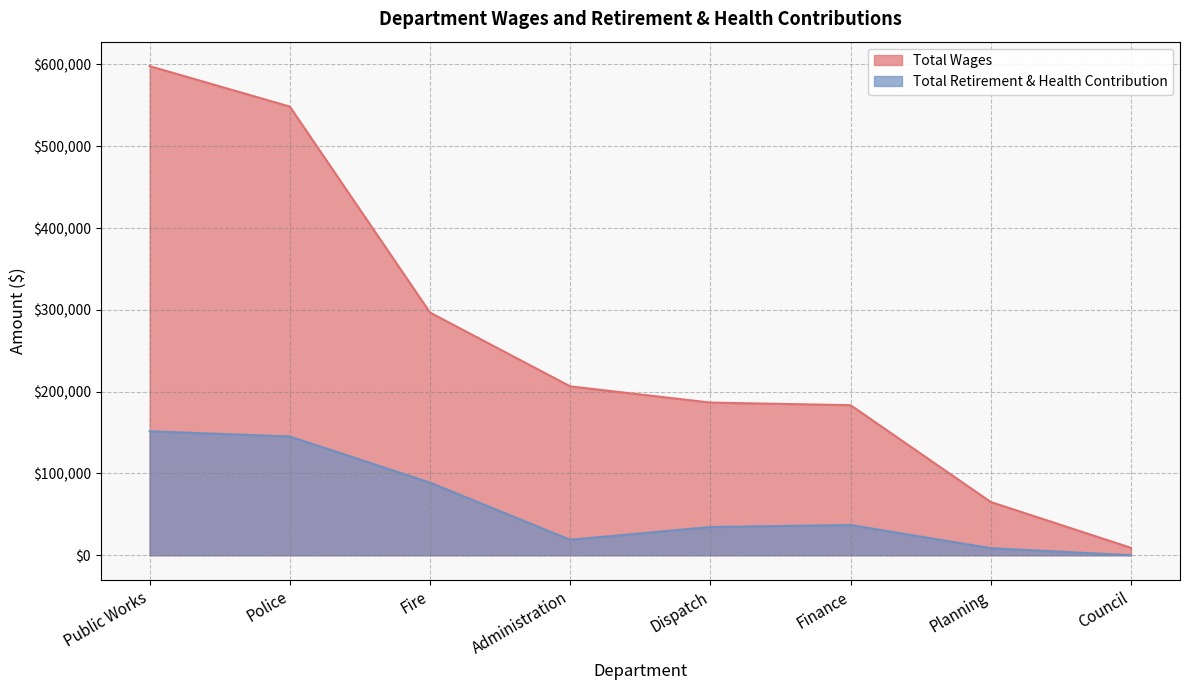

Rank the series by their average value, from highest to lowest.

Total Wages, Total Retirement & Health Contribution